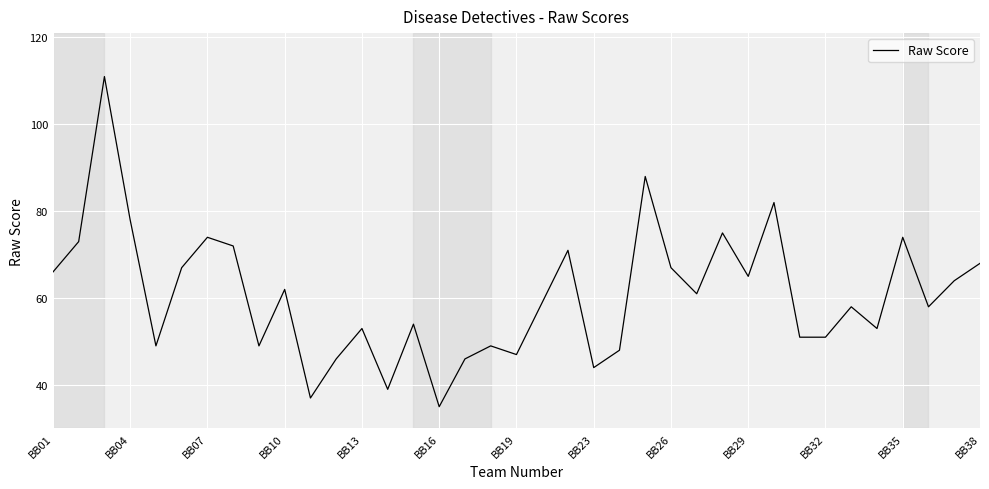

What is the minimum value shown in the chart?

35